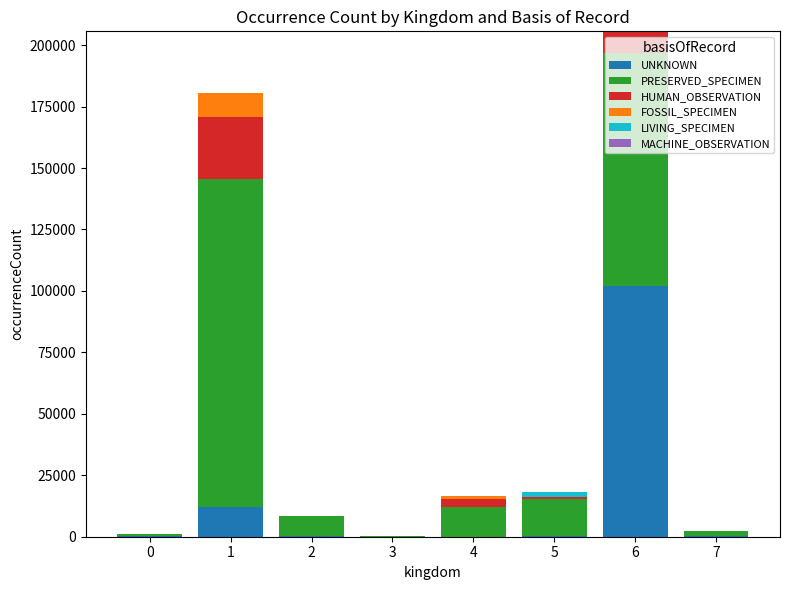

At which category is the sum across all series the highest?

6